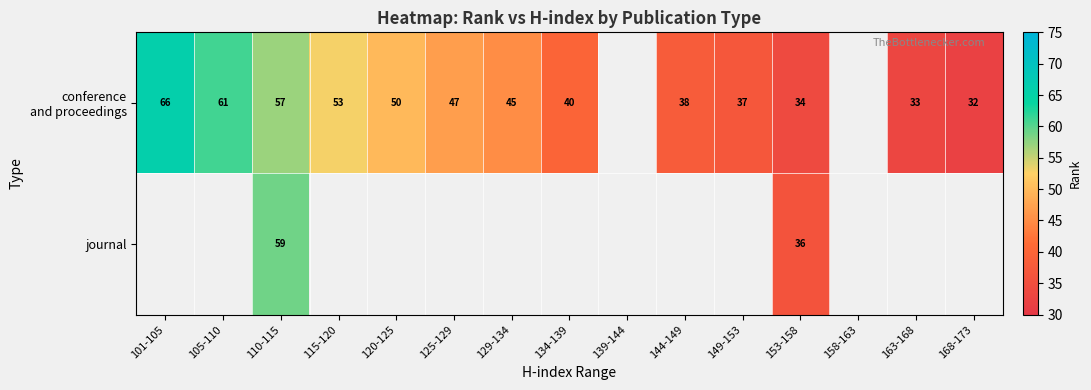

What is the total value across all series at 153-158?

70